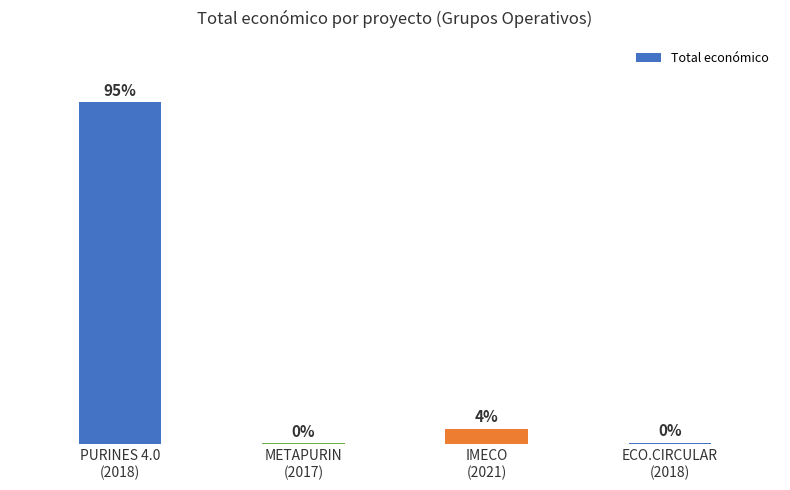

Are the bars horizontal?

No